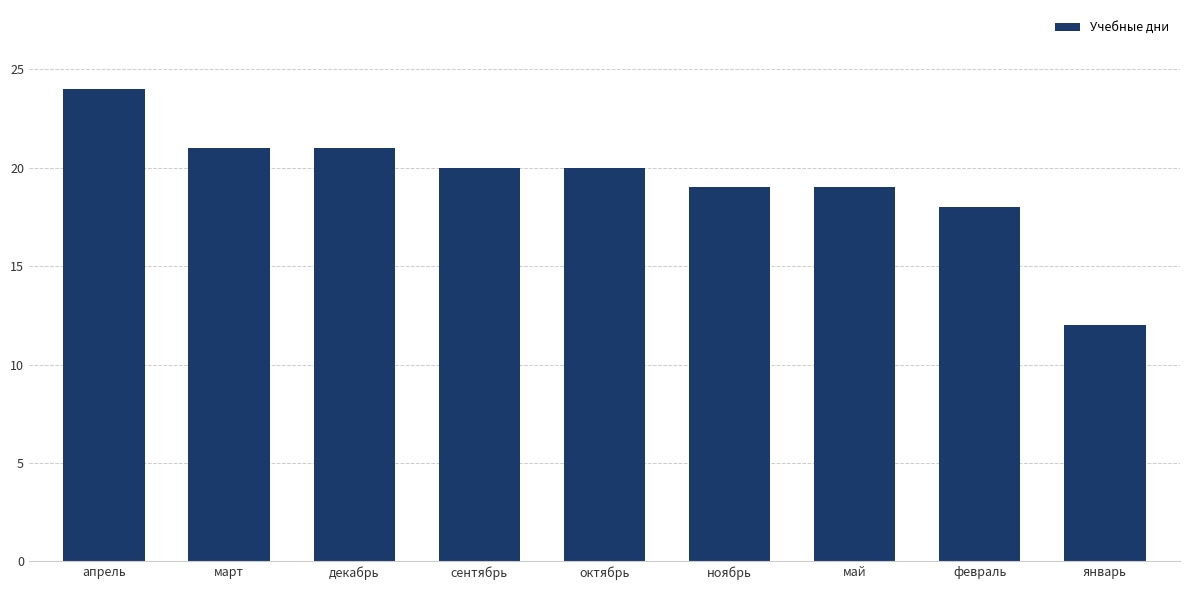

What is the change in value from март to сентябрь?

-1